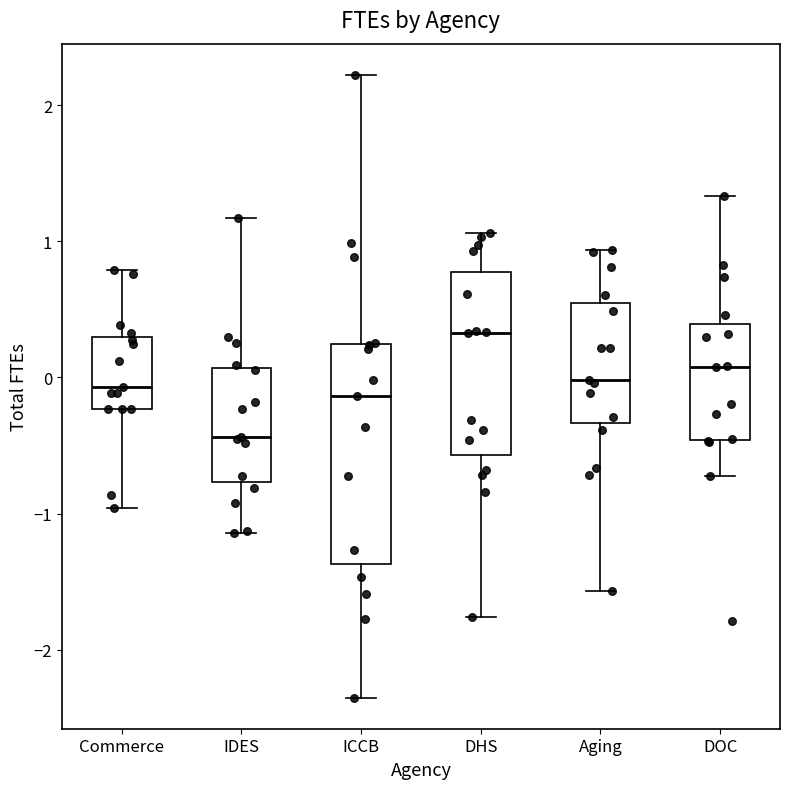

Which box is the tallest, from its lower edge to its upper edge?

ICCB